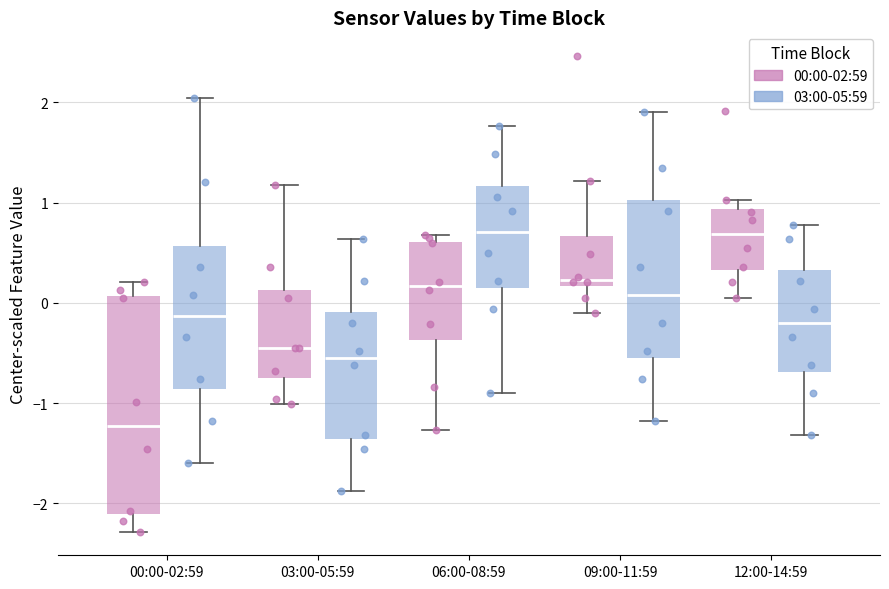

Reading left to right, read every box against the y-axis: the position of its median line, the range the box covers, and the ends of its whiskers. The values are not printed on the chart, so give them approximately, as read against the axis.

00:00-02:59 (00:00-02:59): median -1.2, box -2.1 to 0.1, whiskers -2.3 to 0.2
00:00-02:59 (03:00-05:59): median -0.1, box -0.9 to 0.6, whiskers -1.6 to 2.0
03:00-05:59 (00:00-02:59): median -0.4, box -0.7 to 0.1, whiskers -1.0 to 1.2
03:00-05:59 (03:00-05:59): median -0.5, box -1.4 to -0.1, whiskers -1.9 to 0.6
06:00-08:59 (00:00-02:59): median 0.2, box -0.4 to 0.6, whiskers -1.3 to 0.7
06:00-08:59 (03:00-05:59): median 0.7, box 0.2 to 1.2, whiskers -0.9 to 1.8
09:00-11:59 (00:00-02:59): median 0.2 (just above the box's lower edge), box 0.2 to 0.7, whiskers -0.1 to 1.2
09:00-11:59 (03:00-05:59): median 0.1, box -0.5 to 1.0, whiskers -1.2 to 1.9
12:00-14:59 (00:00-02:59): median 0.7, box 0.3 to 0.9, whiskers 0.1 to 1.0
12:00-14:59 (03:00-05:59): median -0.2, box -0.7 to 0.3, whiskers -1.3 to 0.8